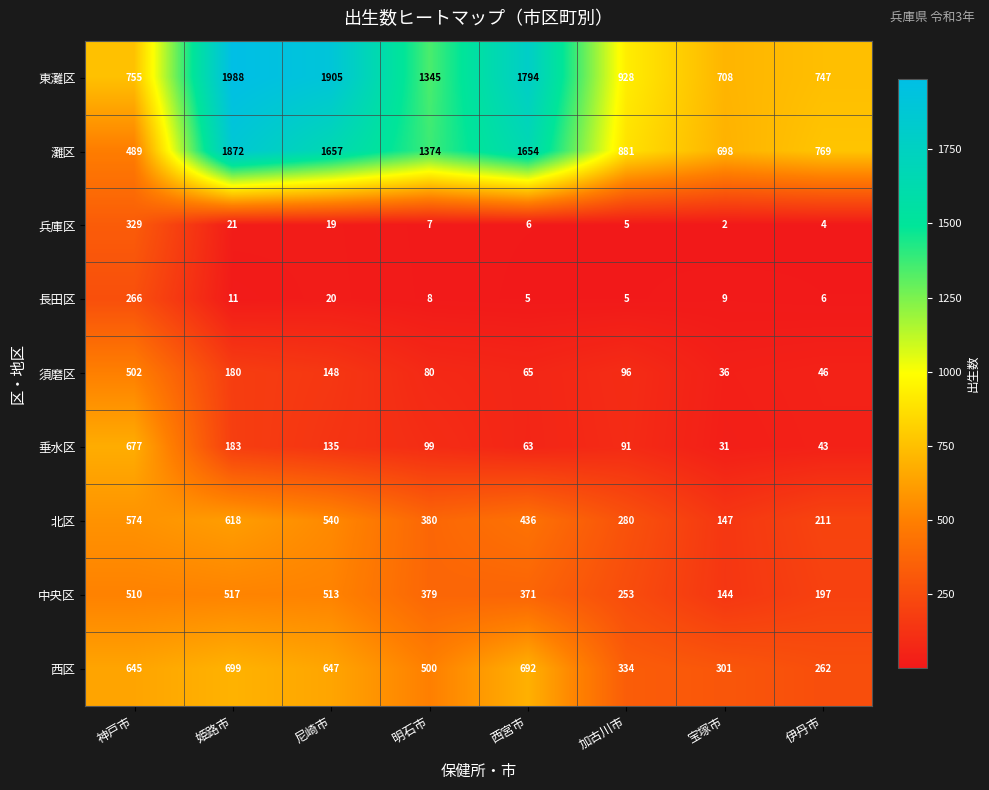

List the series in order of their peak value, highest first.

東灘区, 灘区, 西区, 垂水区, 北区, 中央区, 須磨区, 兵庫区, 長田区